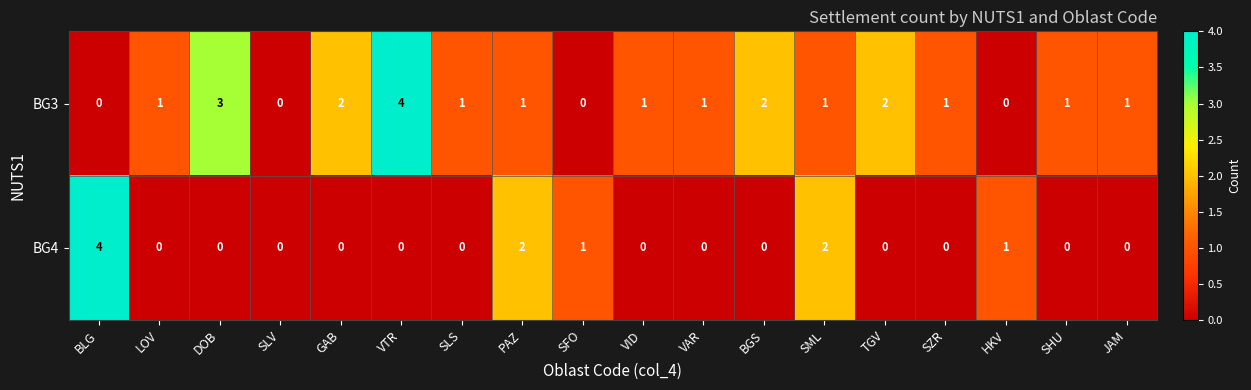

What is the spread (max minus min) of values at SFO?

1